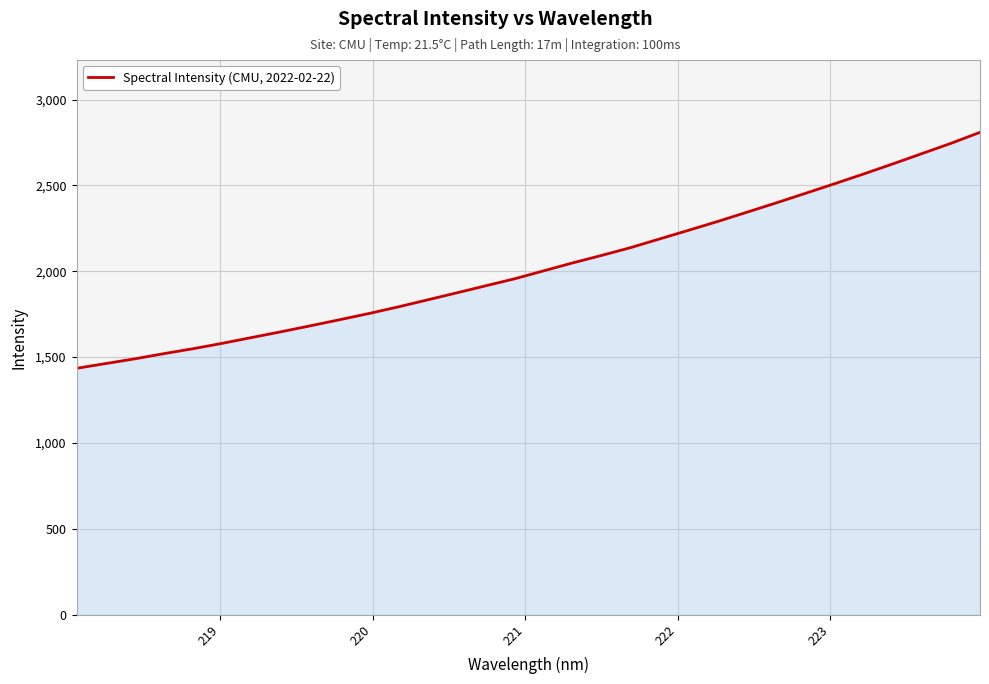

What is the sum of all values?

64954.6